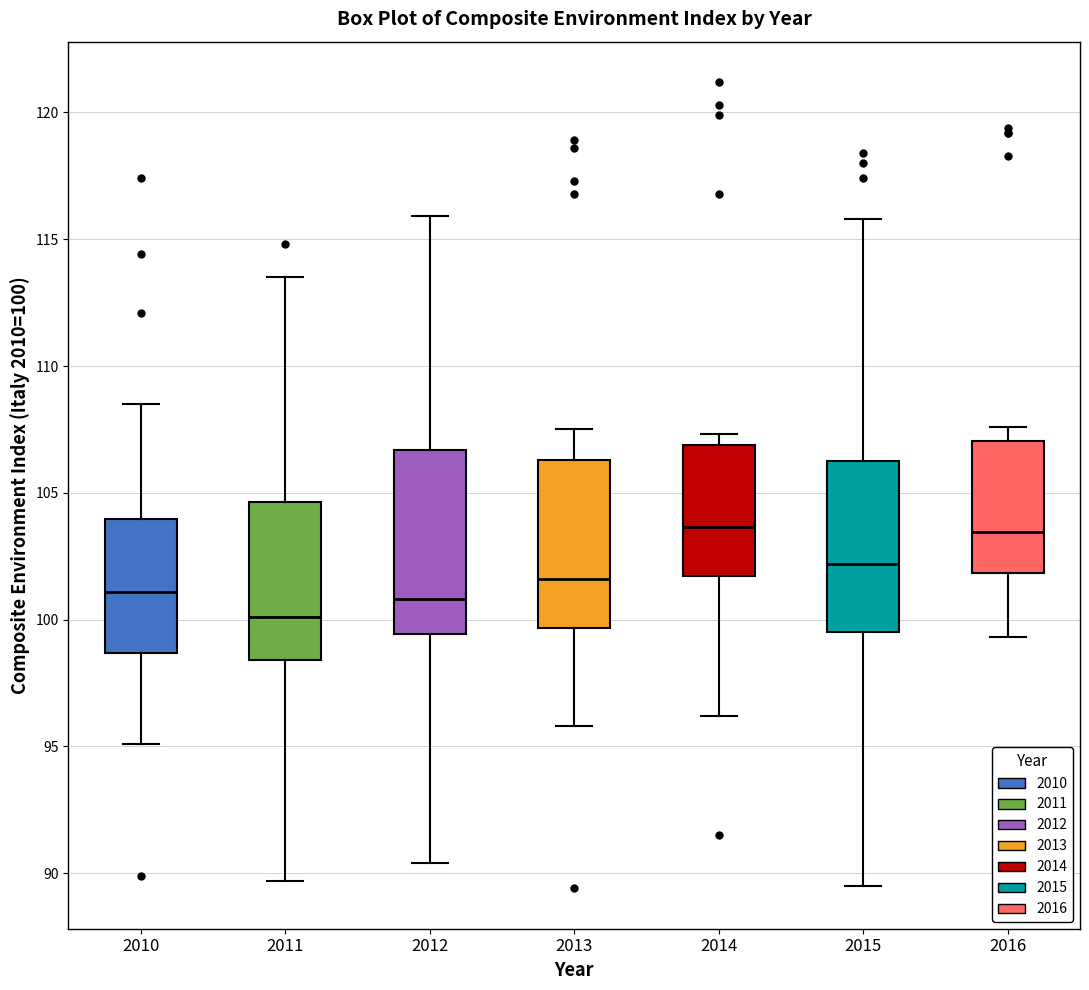

Reading left to right, read every box against the y-axis: the position of its median line, the range the box covers, and the ends of its whiskers. The values are not printed on the chart, so give them approximately, as read against the axis.

2010: median 101.0, box 98.5 to 104.0, whiskers 95.0 to 108.5
2011: median 100.0, box 98.5 to 104.5, whiskers 89.5 to 113.5
2012: median 101.0, box 99.5 to 106.5, whiskers 90.5 to 116.0
2013: median 101.5, box 99.5 to 106.5, whiskers 96.0 to 107.5
2014: median 103.5, box 101.5 to 107.0, whiskers 96.0 to 107.5
2015: median 102.0, box 99.5 to 106.5, whiskers 89.5 to 116.0
2016: median 103.5, box 102.0 to 107.0, whiskers 99.5 to 107.5